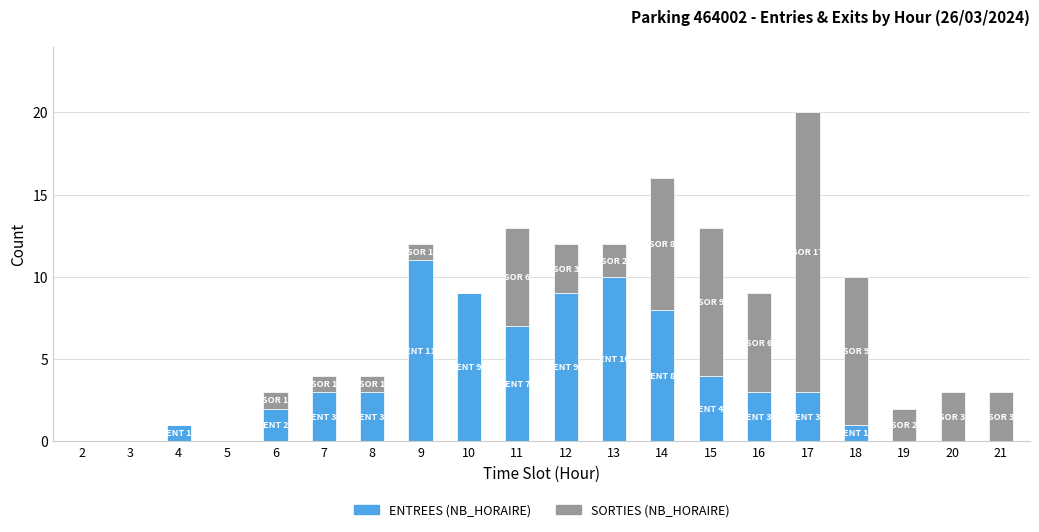

How many series are shown in this chart?

2